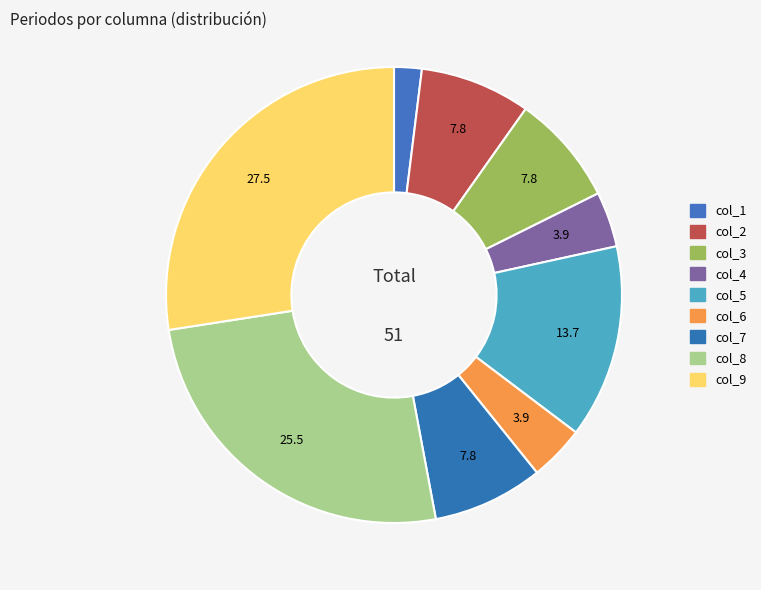

How many slices are in this pie chart?

9